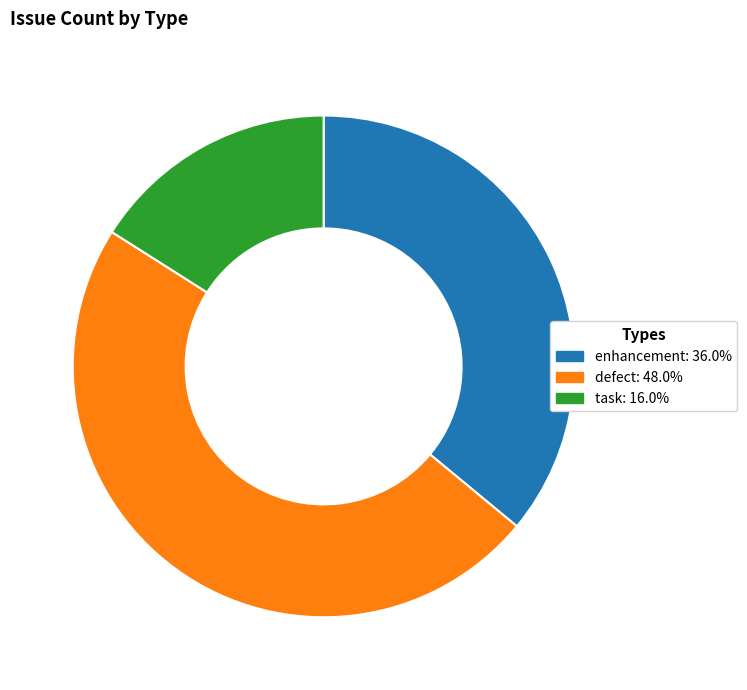

Count the number of slices in the pie.

3